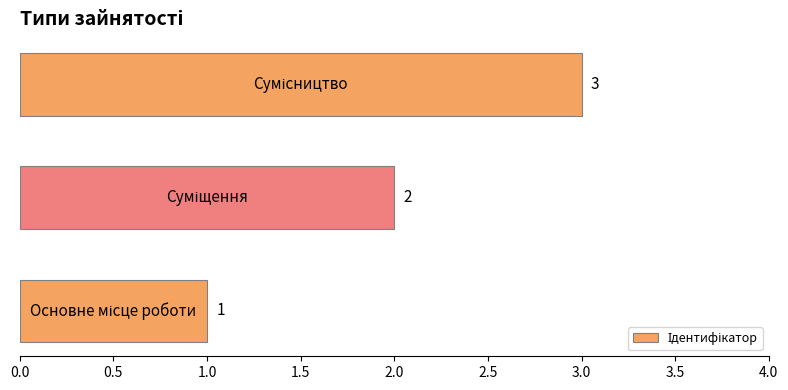

What is the maximum value shown in the chart?

3